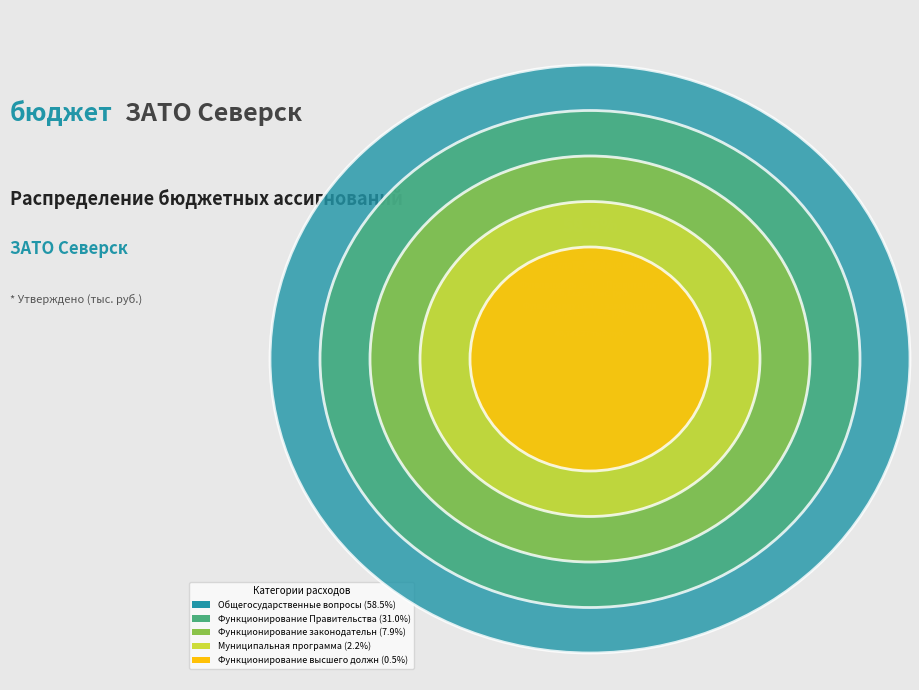

True or false: Функционирование законодательных органов accounts for 8% of the total.

True